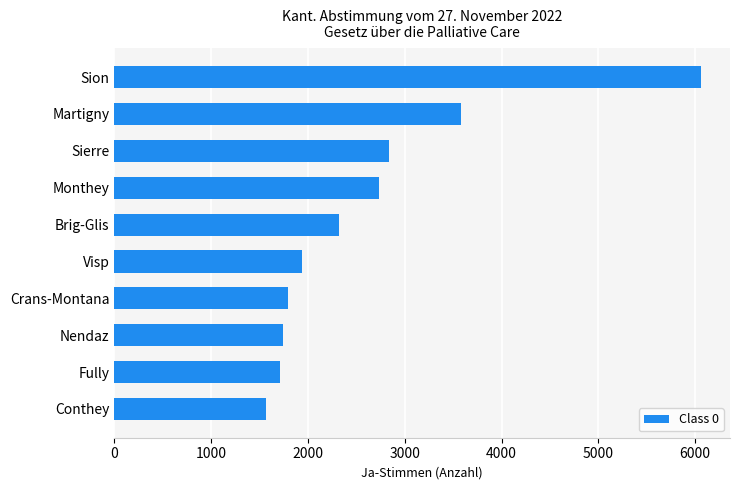

Where is the data nearest to the value 3810?

Martigny